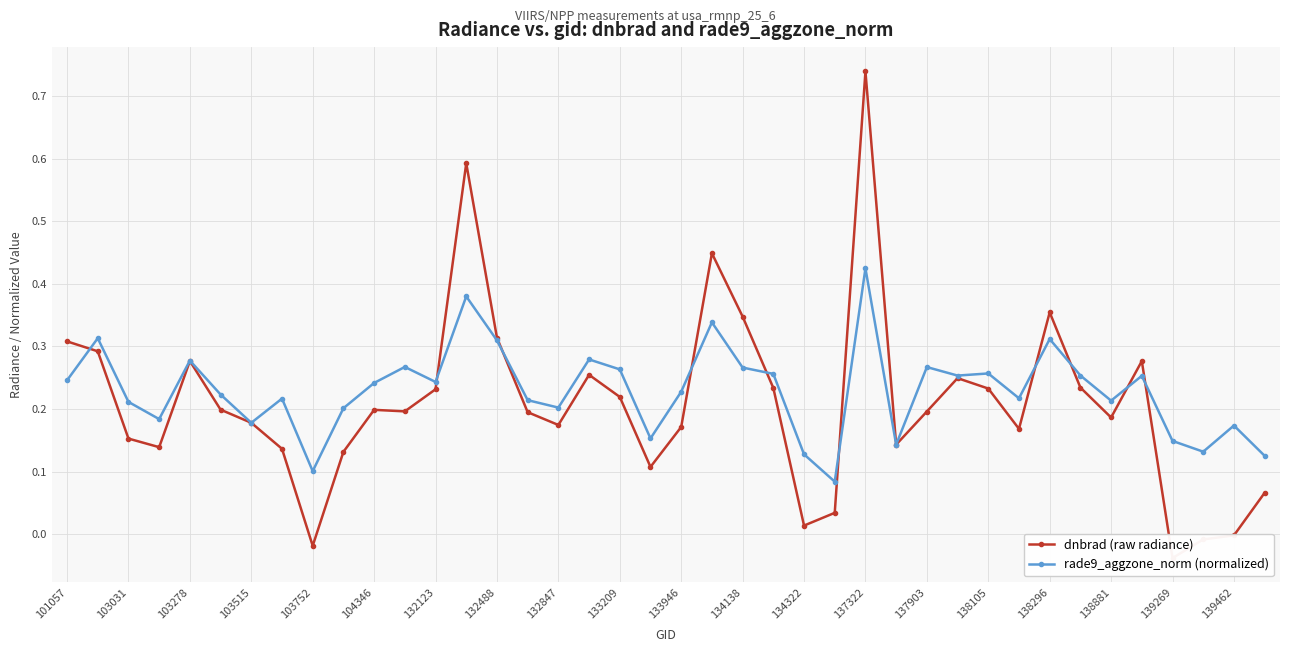

At which label does rade9_aggzone_norm (normalized) reach its peak?

137322